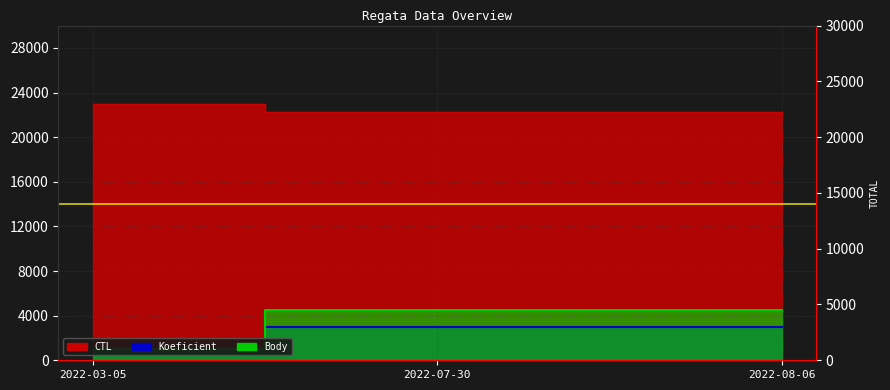

The value of Body at 2022-07-30 is 5200.5. True or false?

False